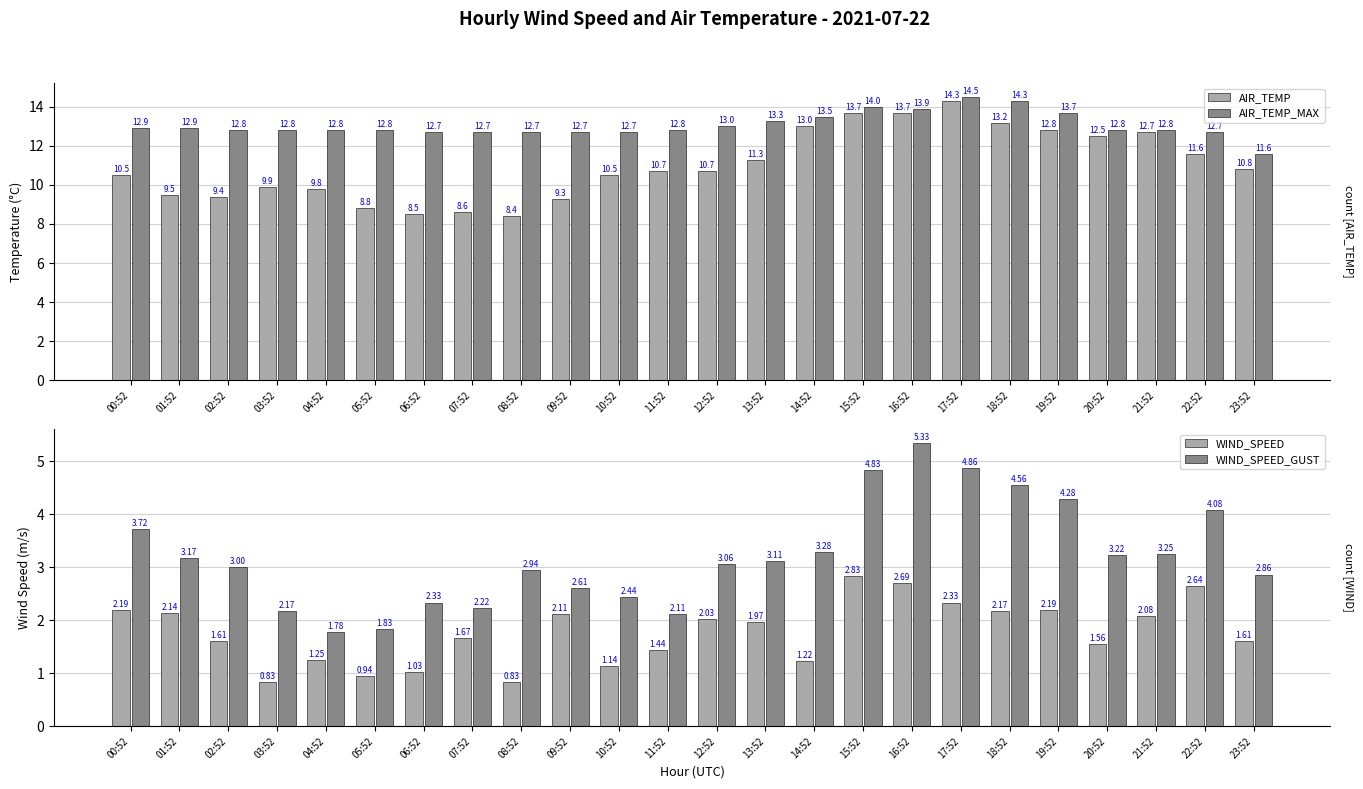

Between 19:52 and 20:52, which series saw the biggest shift?

WIND_SPEED_GUST